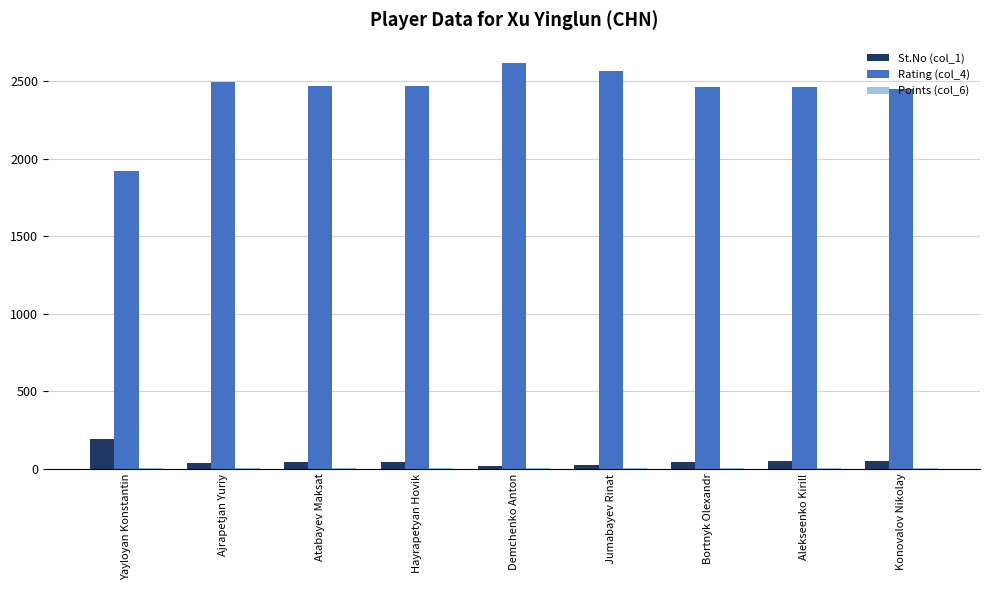

Which series has the largest range (max minus min)?

Rating (col_4)